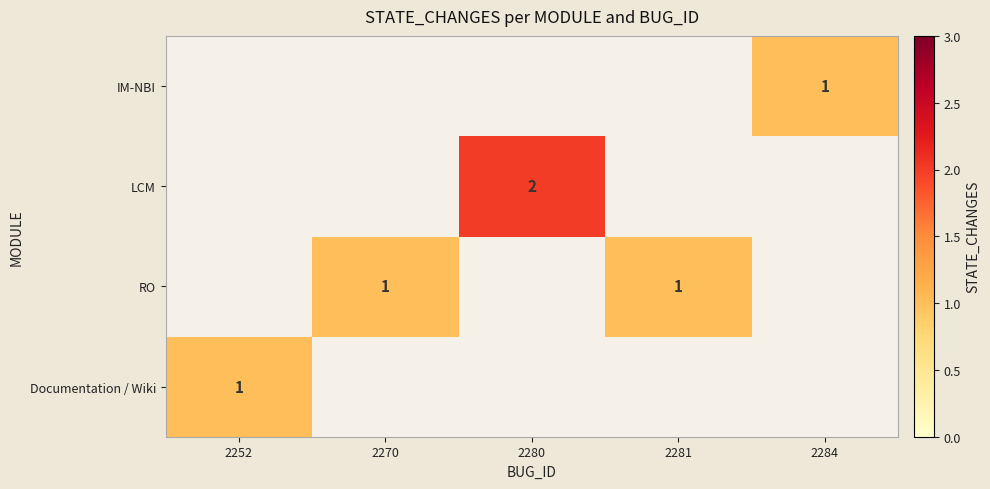

Count the number of categories in the chart.

5